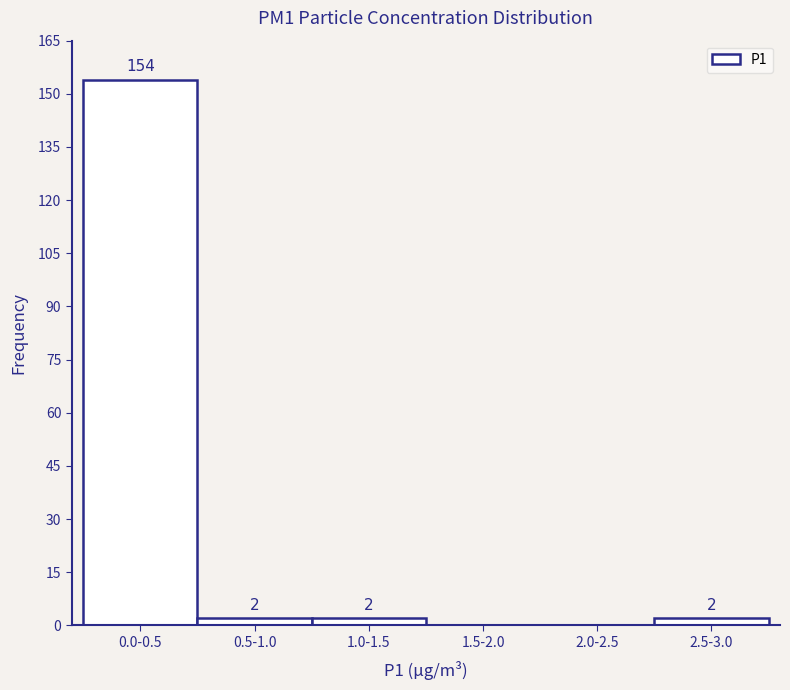

Reading left to right, transcribe all the data shown in this chart.

0.0-0.5=154	0.5-1.0=2	1.0-1.5=2	1.5-2.0=0	2.0-2.5=0	2.5-3.0=2